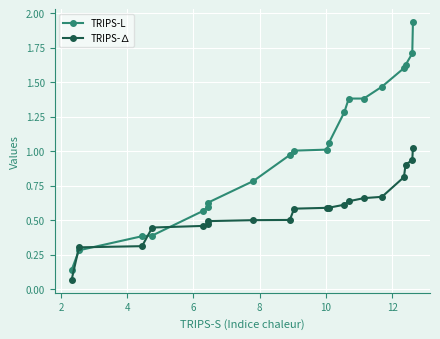

What is the sum of all TRIPS-∆ values?

11.6